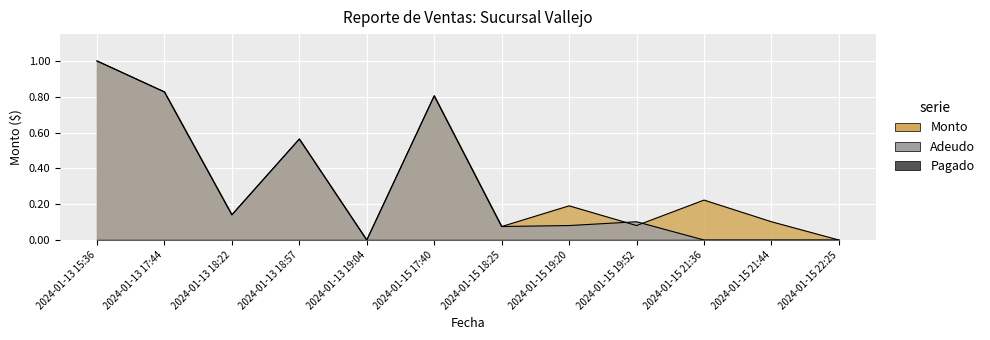

What is the difference between the Monto values at 2024-01-15 19:52 and 2024-01-13 18:22?

0.1